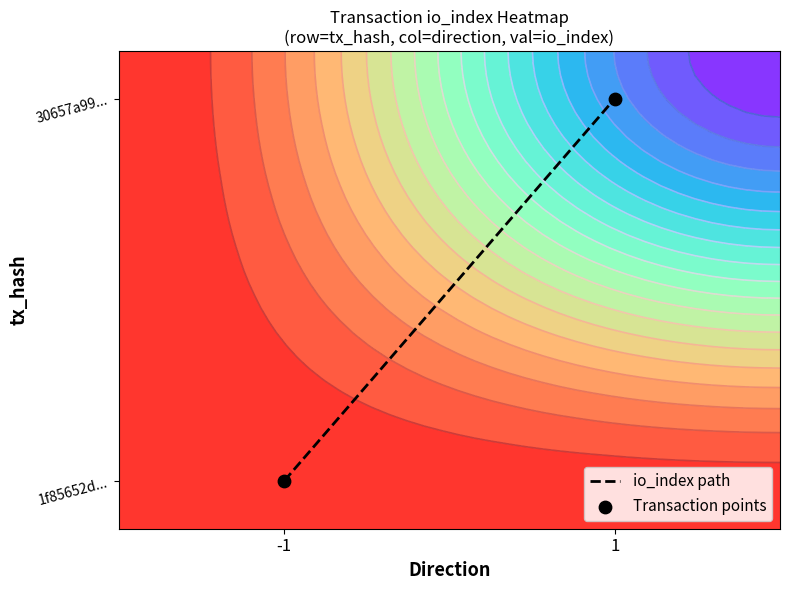

Count the number of data series in this chart.

2